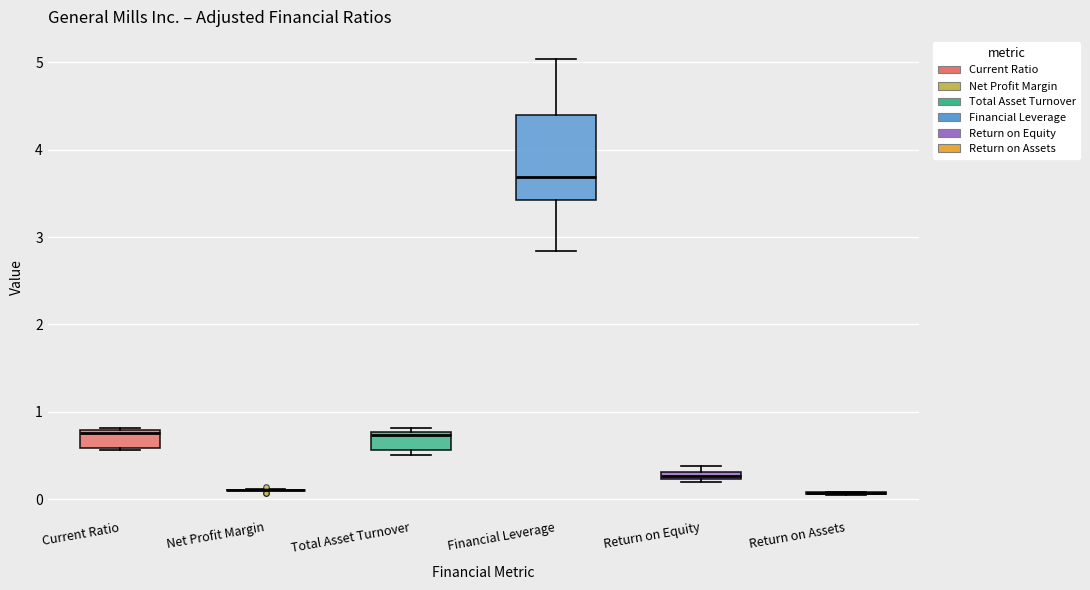

Which box is the tallest, from its lower edge to its upper edge?

Financial Leverage